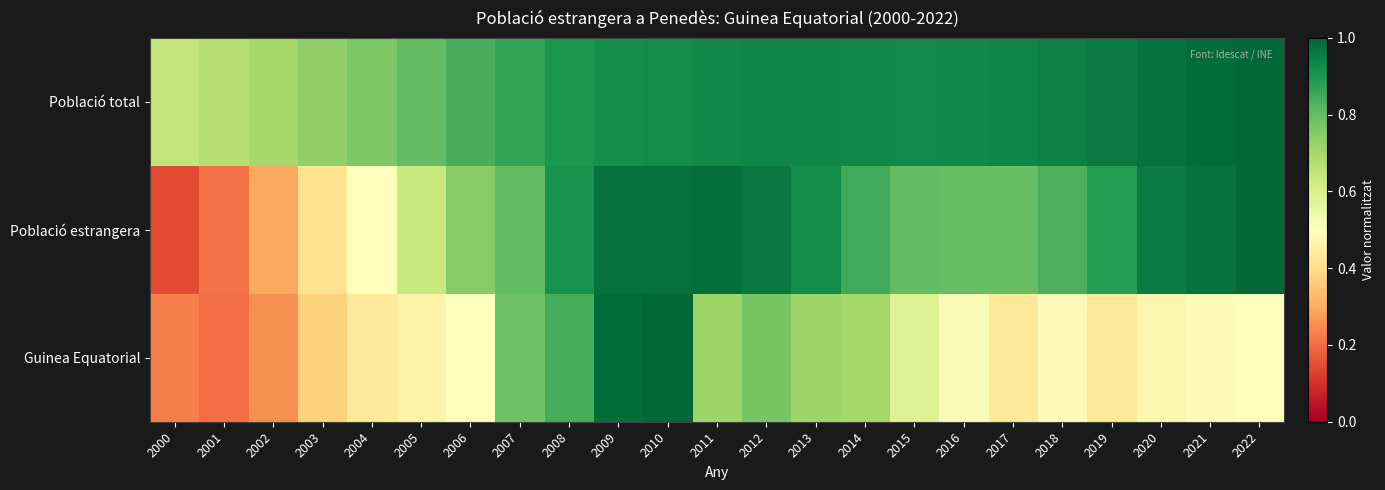

Which series has the widest spread of values?

Població estrangera